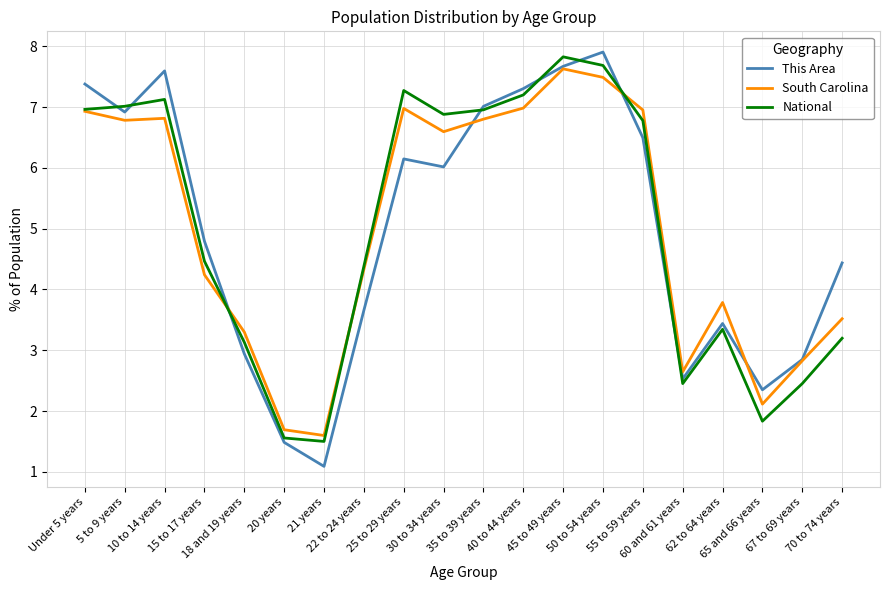

What is the total value across all series at 65 and 66 years?

6.3